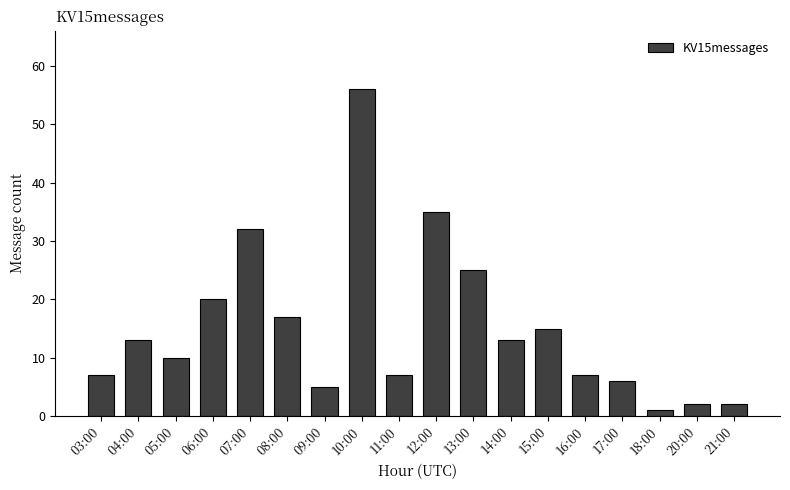

What is the greatest value displayed?

56